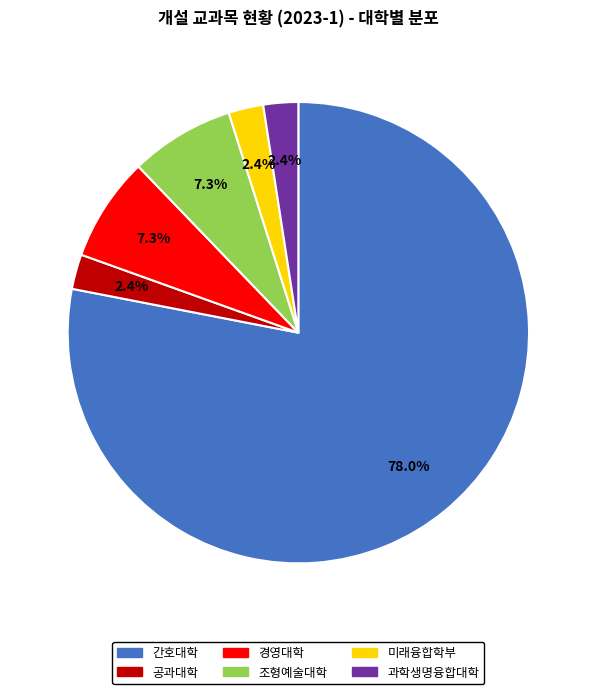

Does any single category account for the majority?

Yes